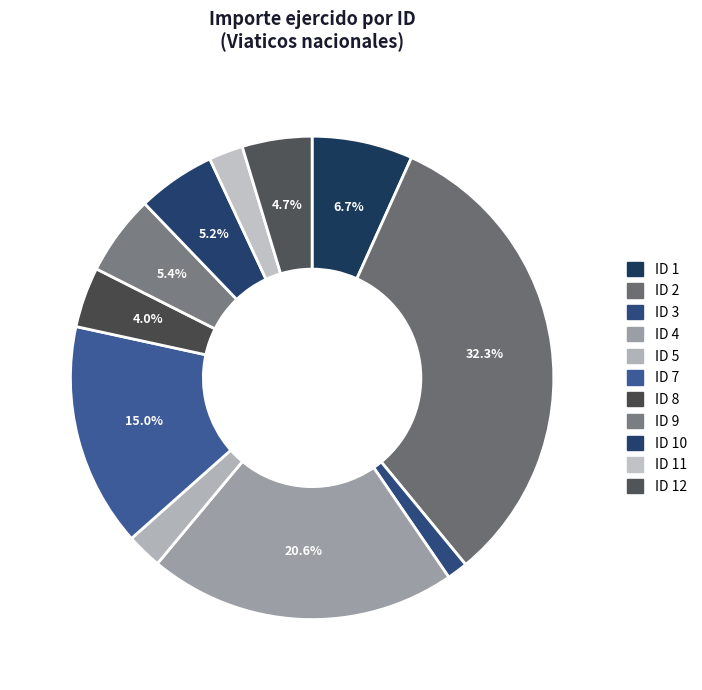

To the nearest percent, what is the difference between the largest and smallest slice percentages?

31%